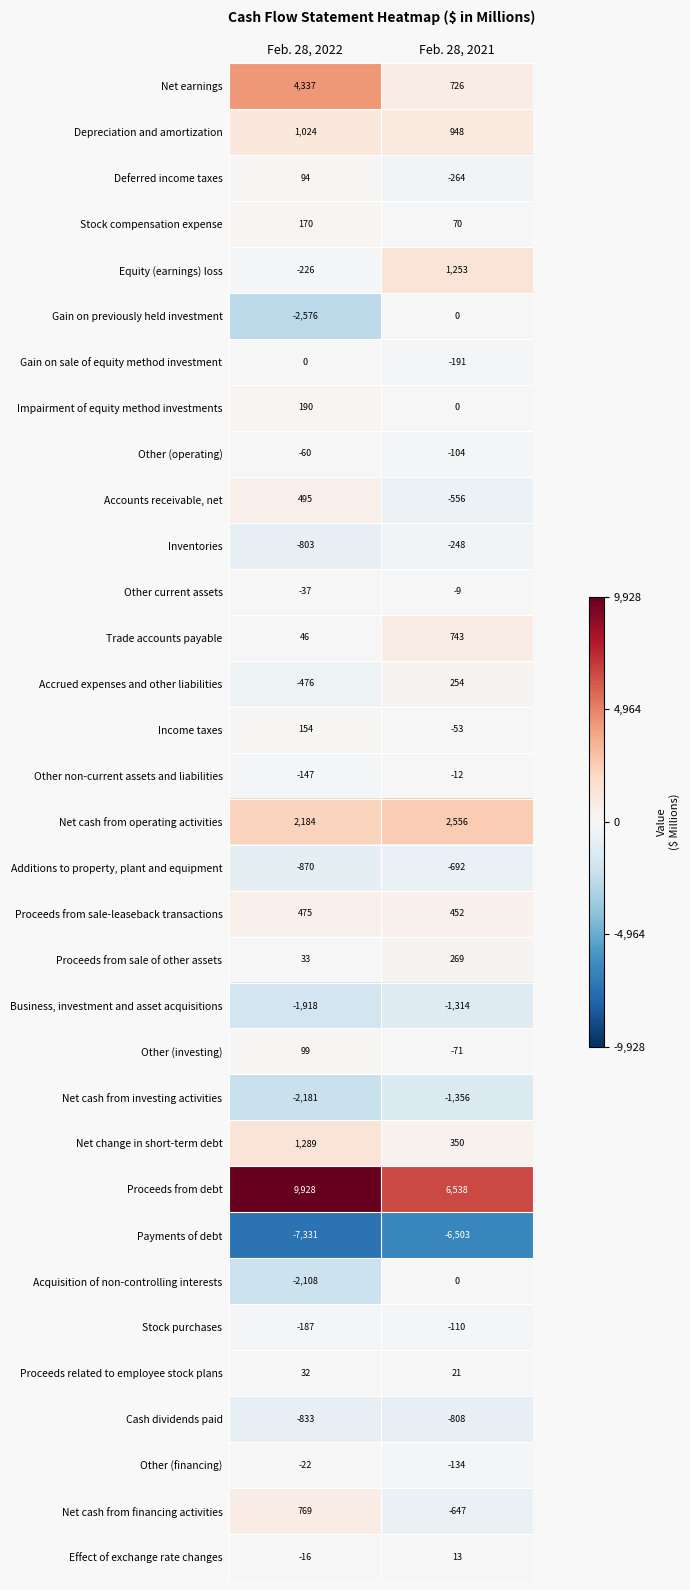

Between Feb. 28, 2022 and Feb. 28, 2021, which series saw the biggest shift?

Net earnings